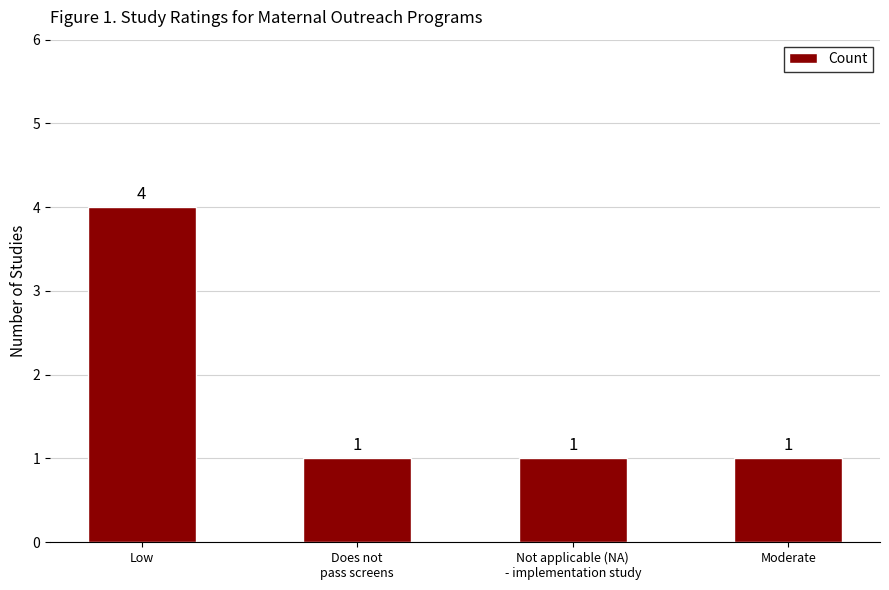

What is the sum of all values?

7